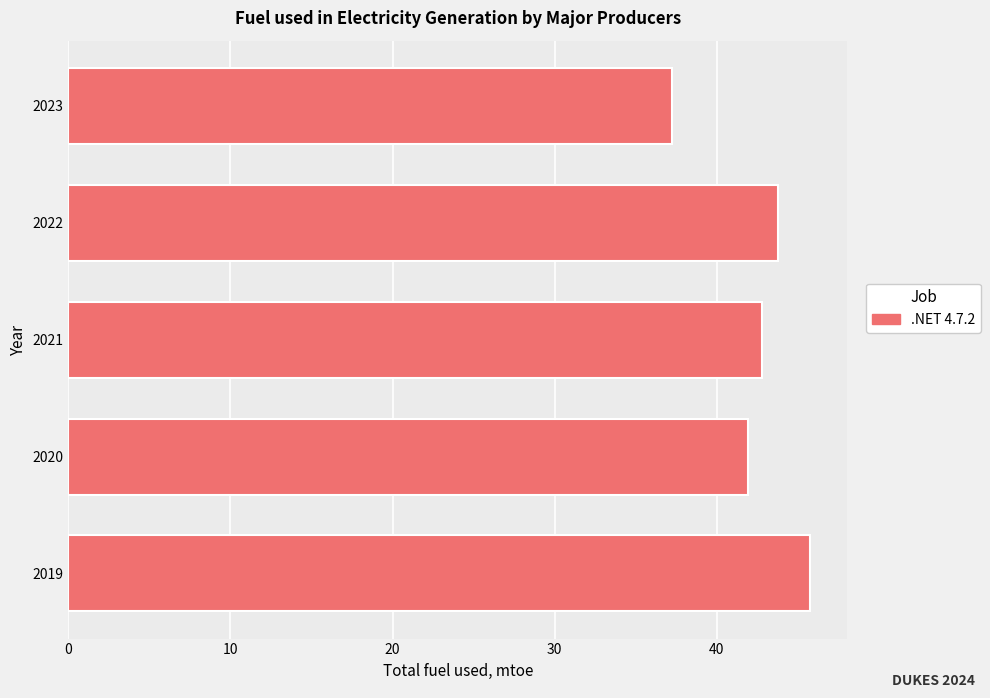

What is the minimum value shown in the chart?

37.2